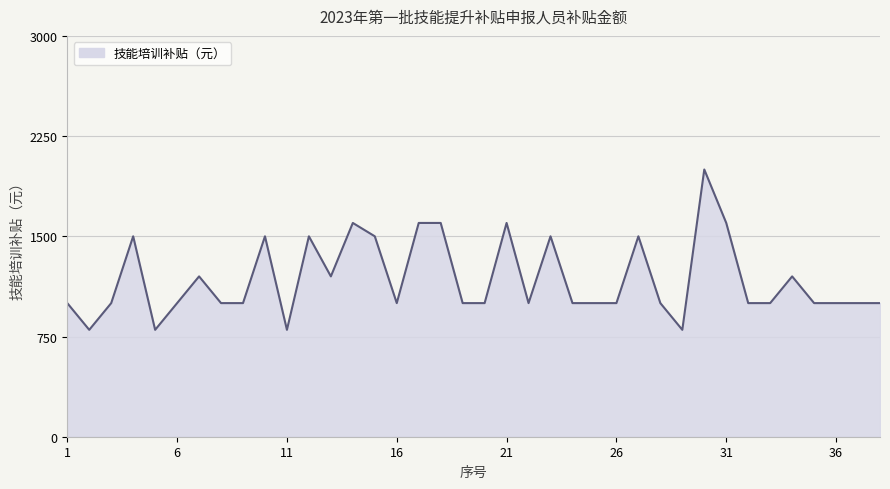

What is the difference between the maximum and minimum values?

1200